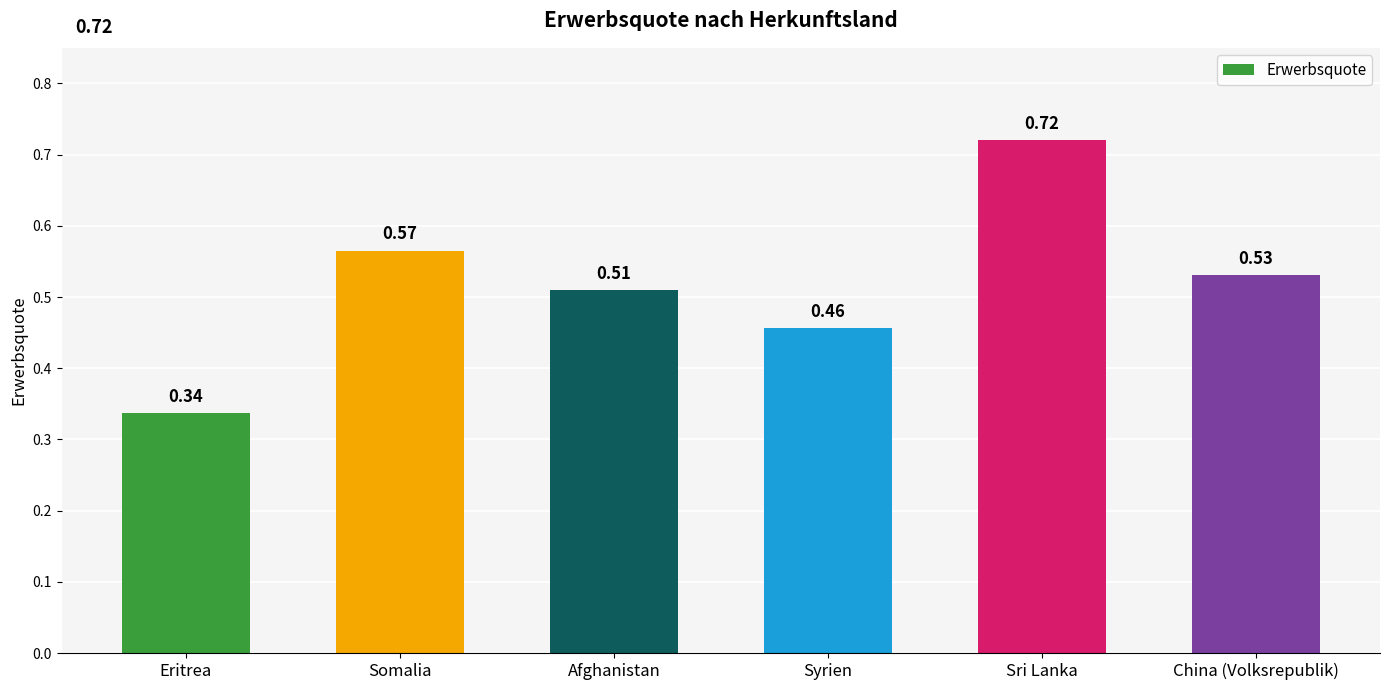

Rank the categories by value from lowest to highest.

Eritrea, Syrien, Afghanistan, China (Volksrepublik), Somalia, Sri Lanka